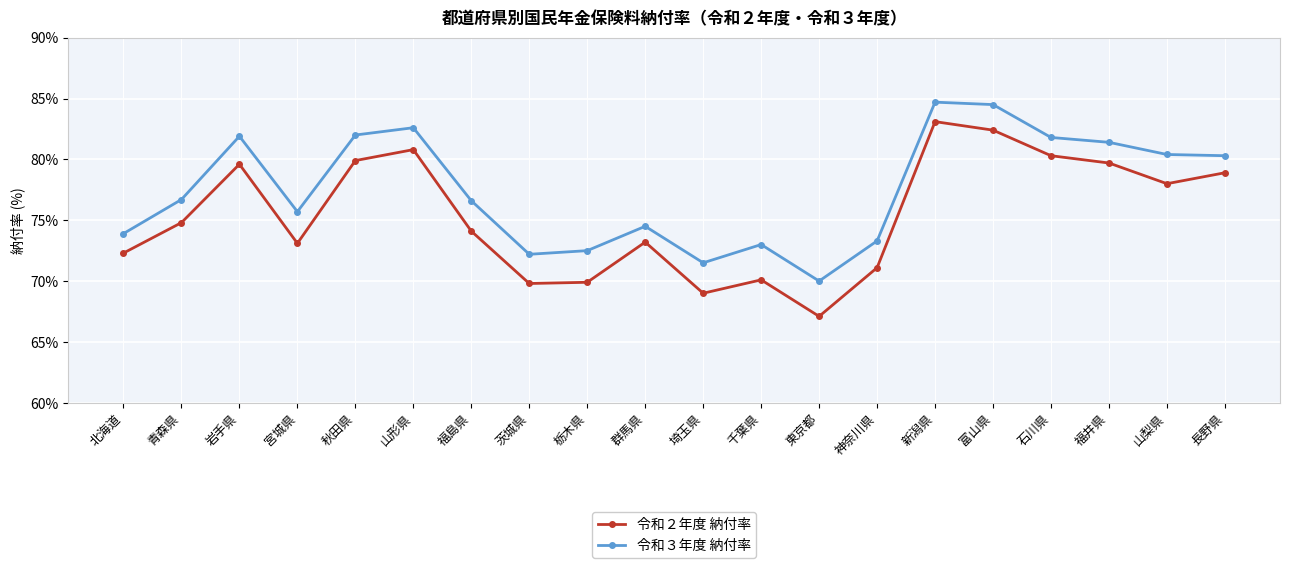

Rank the series at 埼玉県 from highest to lowest value.

令和３年度 納付率, 令和２年度 納付率